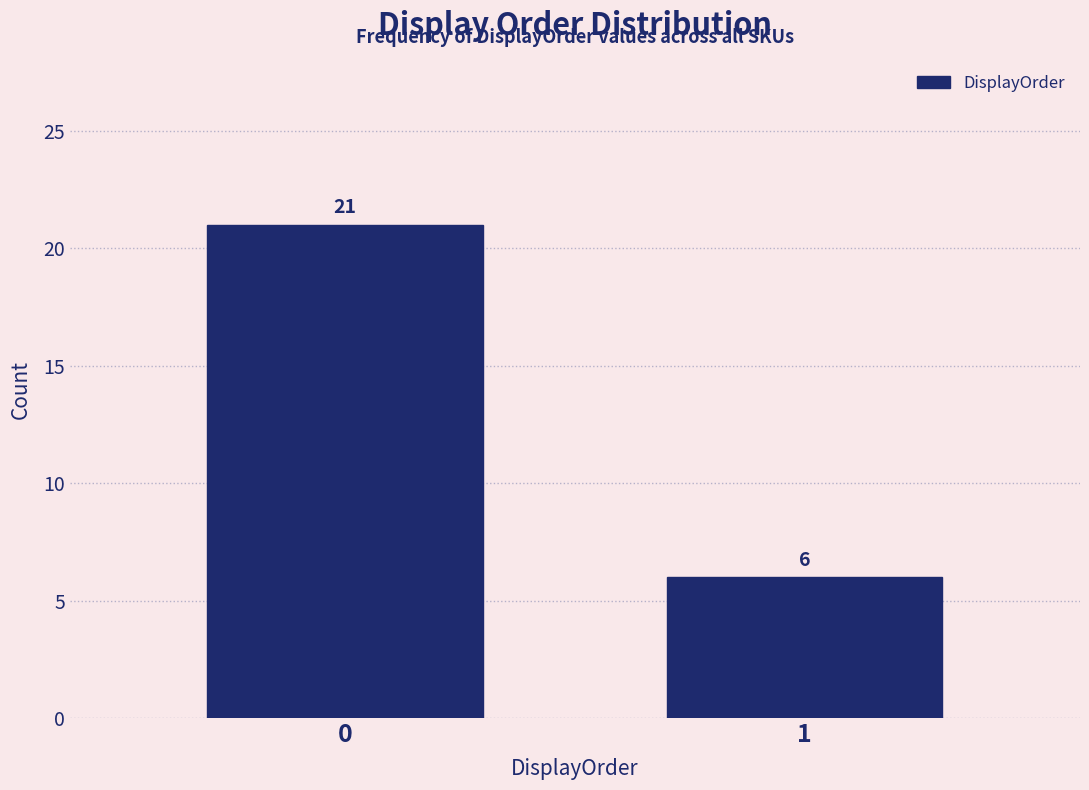

Reading right to left, what are all the values shown in this chart?

1=6	0=21